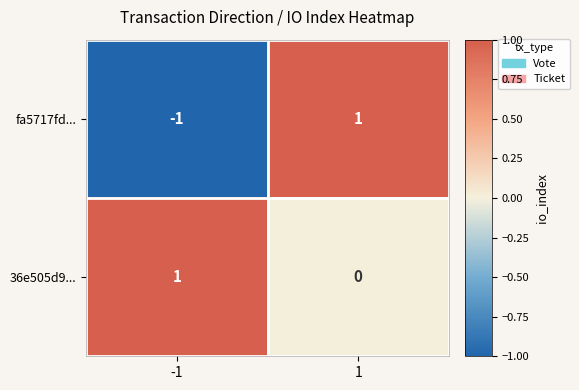

Which series has the largest total across all categories?

36e505d9...